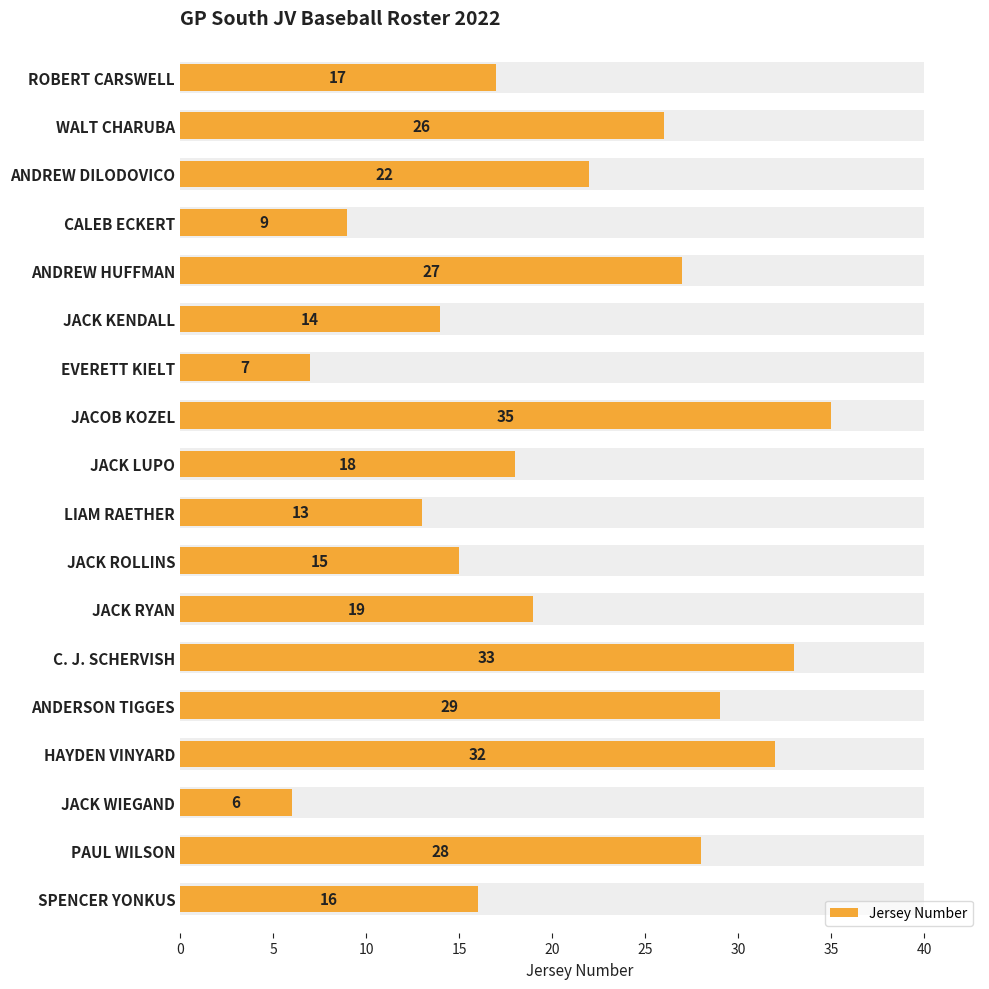

What is the value of the 14th bar from the left?

29